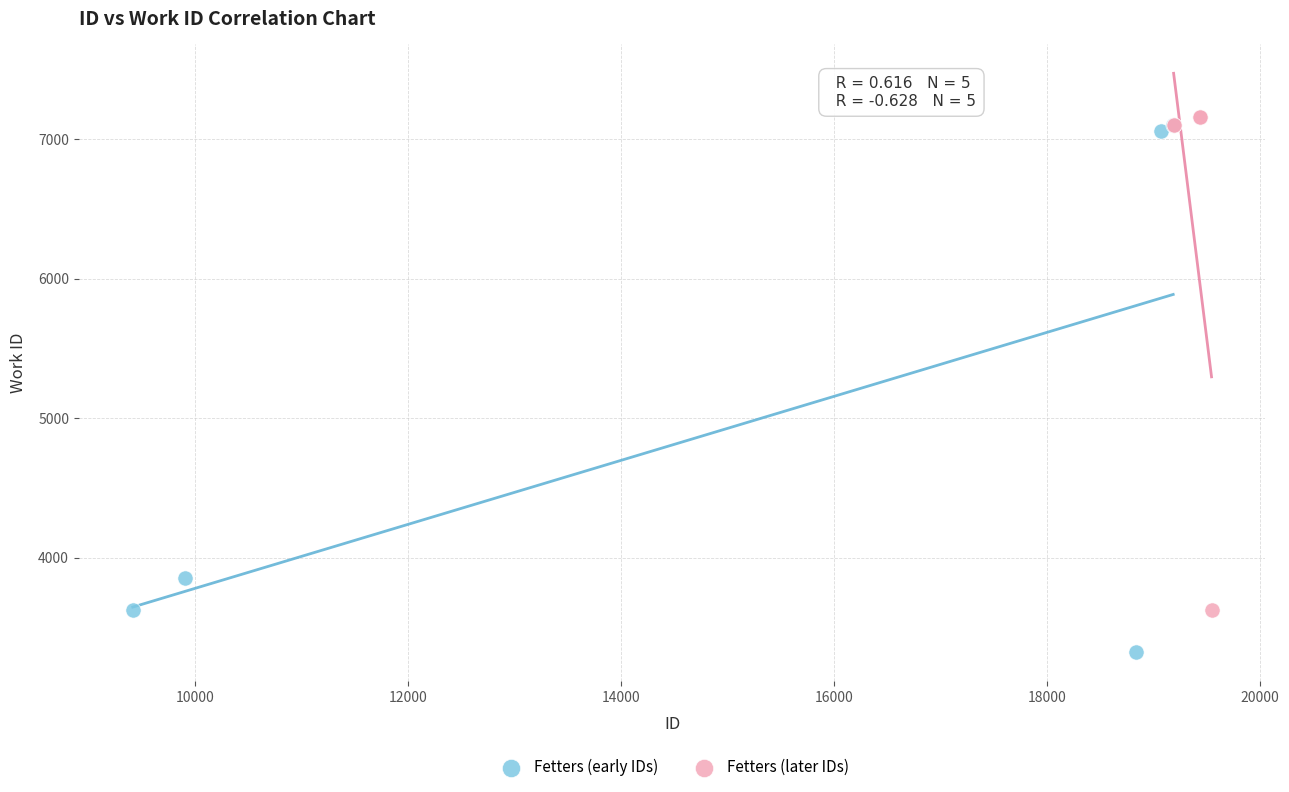

Which series contains the lowest Y value?

Fetters (early IDs)